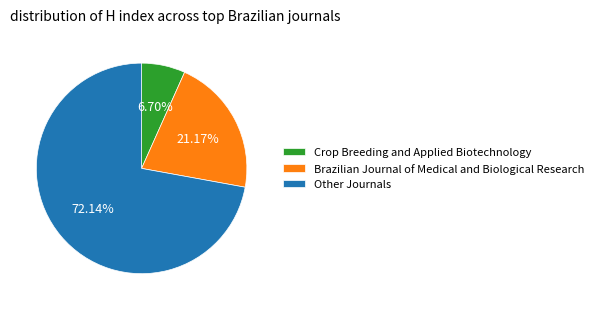

Rank the categories by value from highest to lowest.

Other Journals, Brazilian Journal of Medical and Biological Research, Crop Breeding and Applied Biotechnology